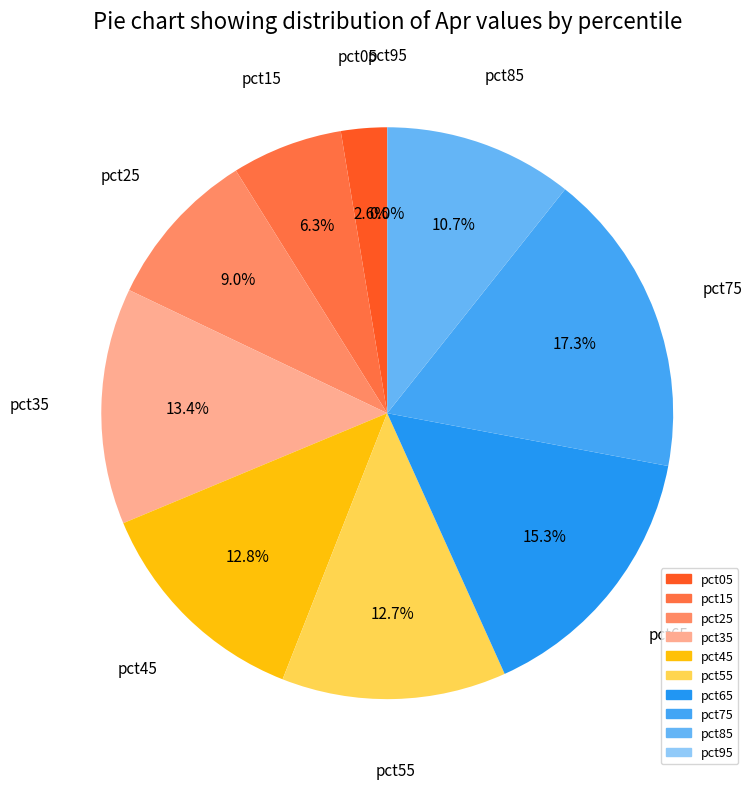

Does pct35 represent more than half of the total?

No